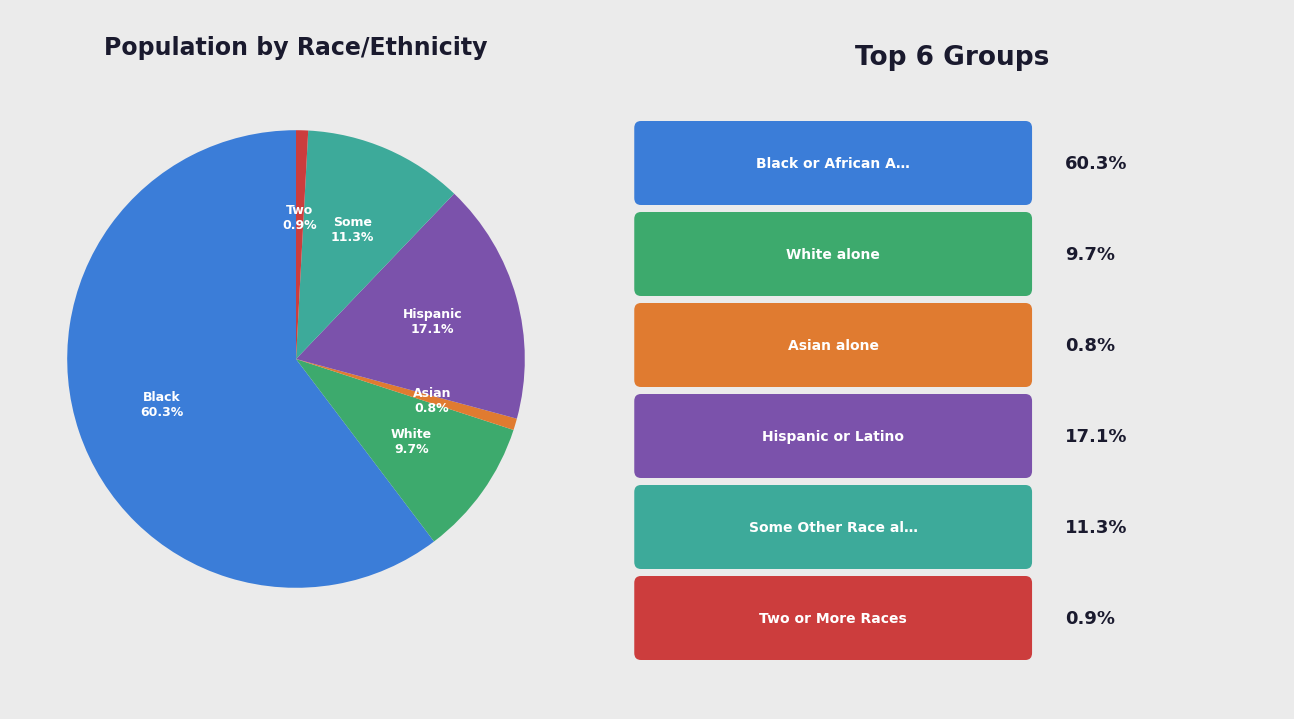

Is there any slice that represents more than half of the pie?

Yes